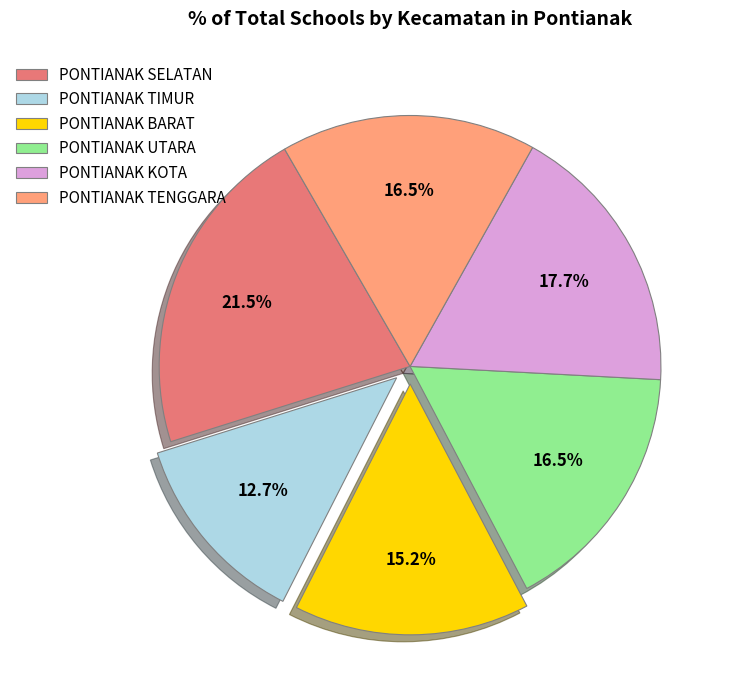

Between PONTIANAK SELATAN and PONTIANAK KOTA, which is larger?

PONTIANAK SELATAN